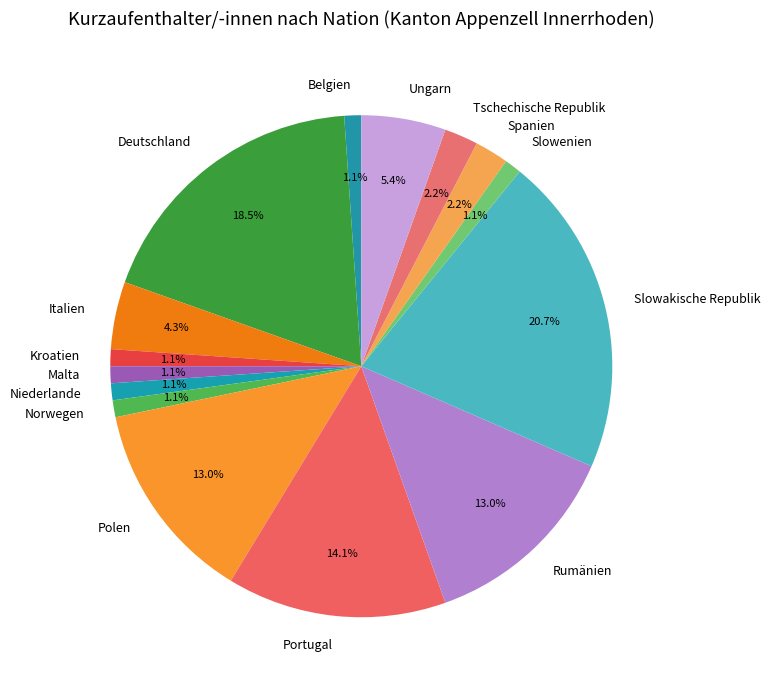

Does Deutschland account for over 50% of the chart?

No